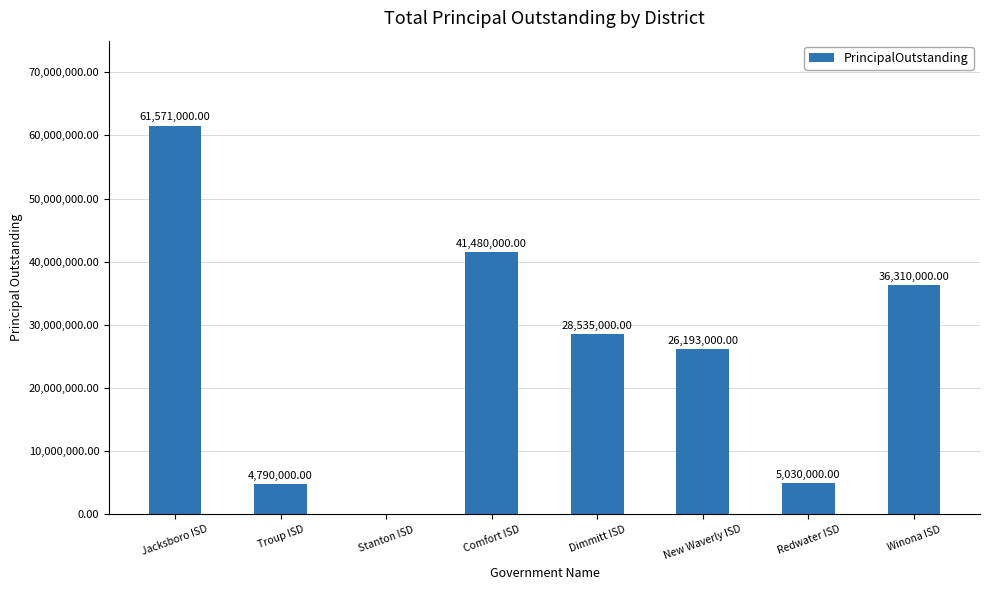

What is the approximate value at New Waverly ISD, to the nearest 50?

26193000